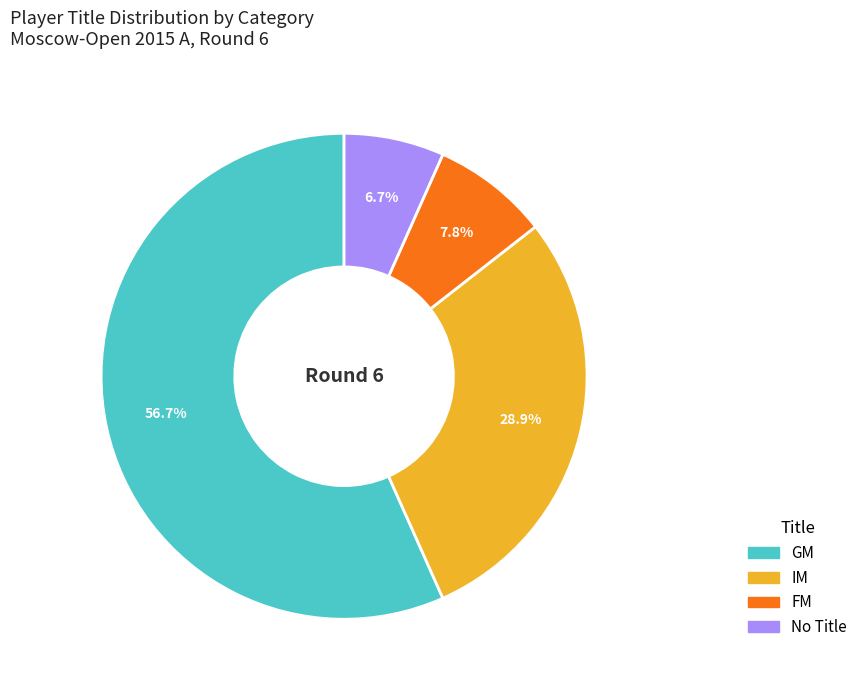

Is there any slice that represents more than half of the pie?

Yes